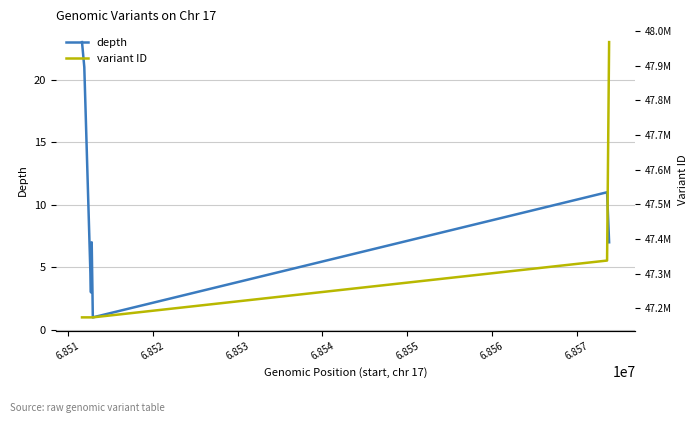

At how many categories does at least one series exceed 34427447?

8